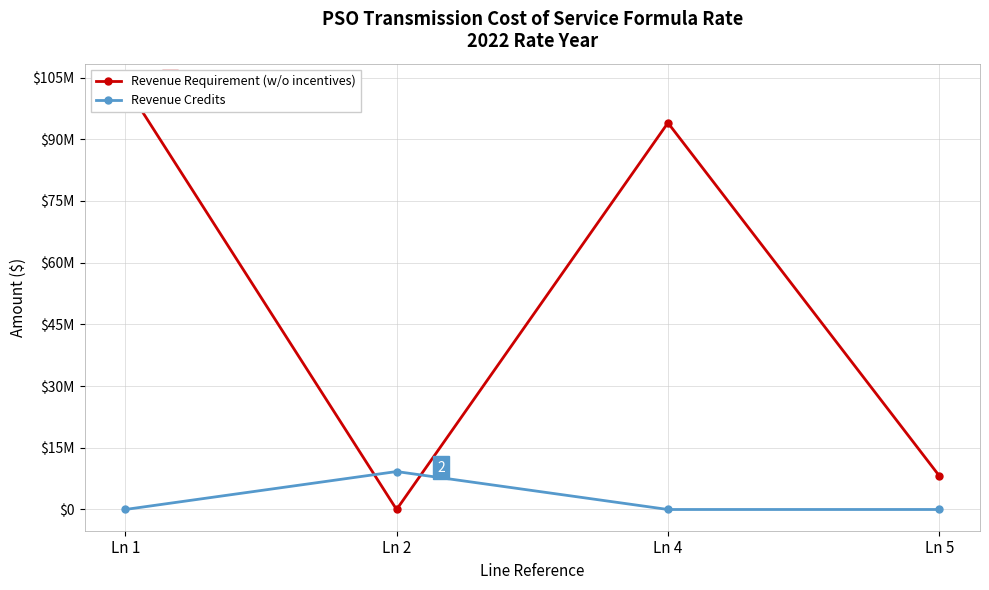

List the series in order of their peak value, highest first.

Revenue Requirement (w/o incentives), Revenue Credits